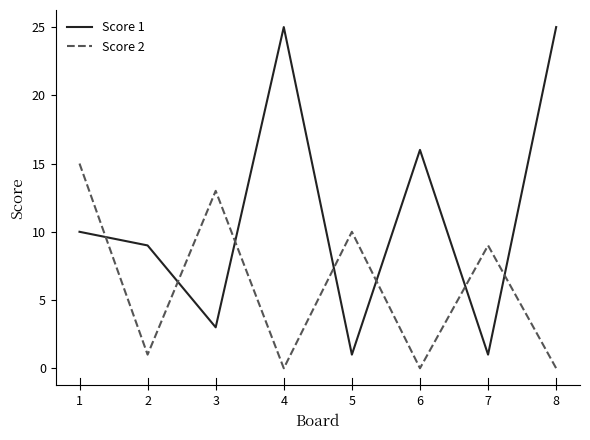

How many times do Score 1 and Score 2 cross each other?

7